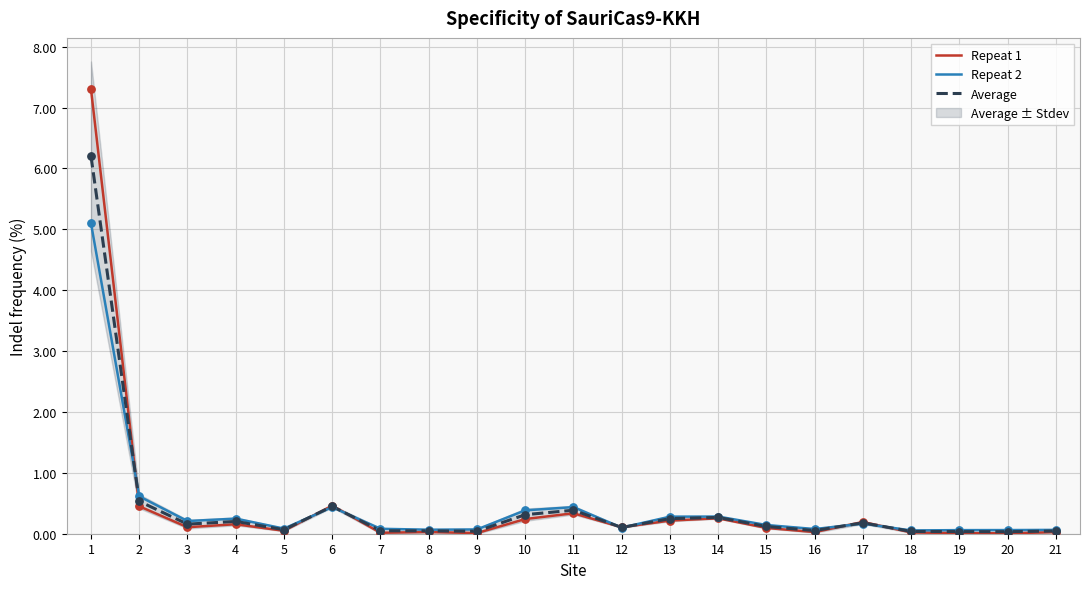

What are all the series names shown in the legend?

Repeat 1, Repeat 2, Average